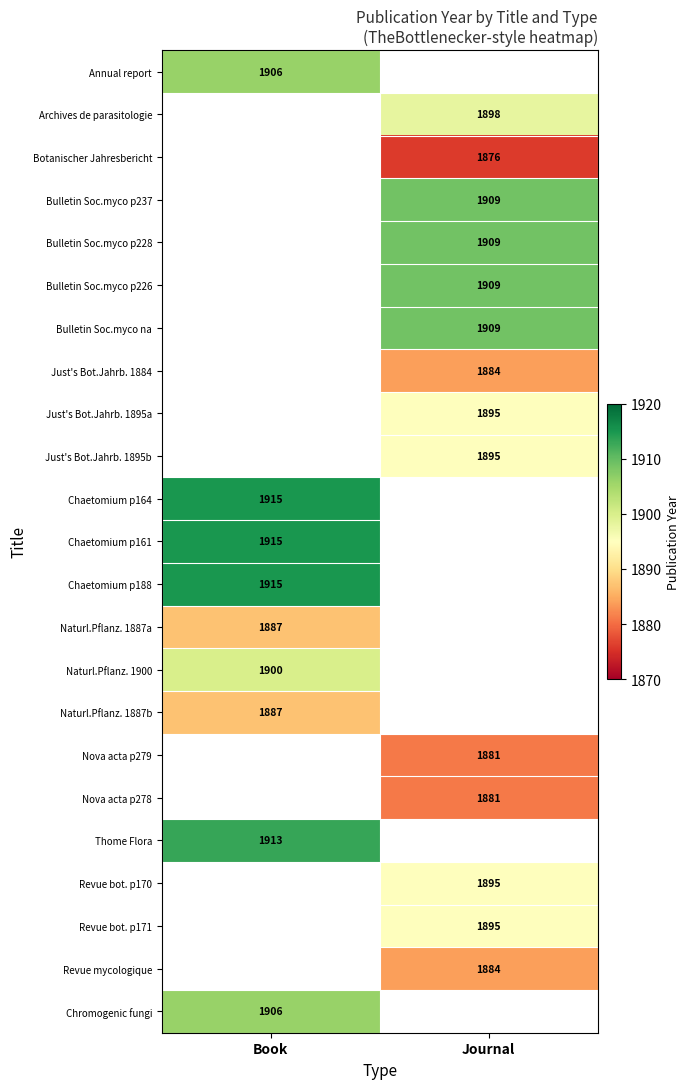

The value of Archives de parasitologie at Journal is 1898. True or false?

True